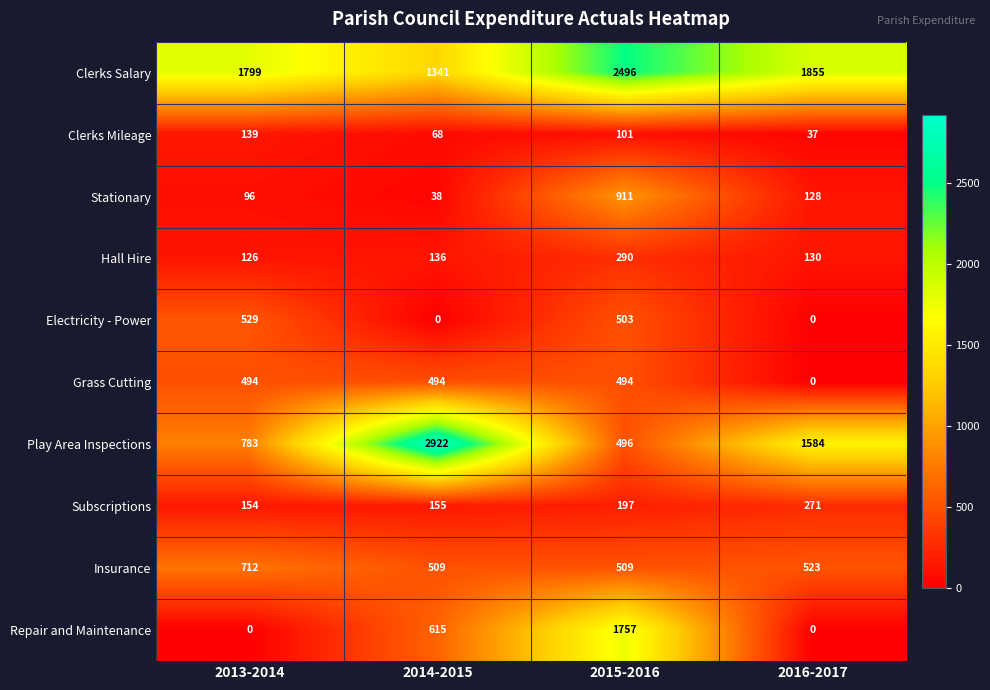

What value does the Insurance series have at 2014-2015?

509